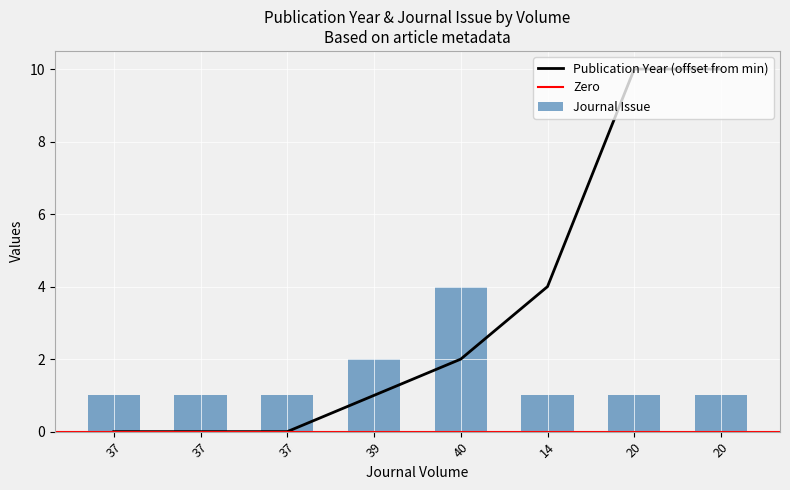

What is the label of the 2nd bar from the left?

37